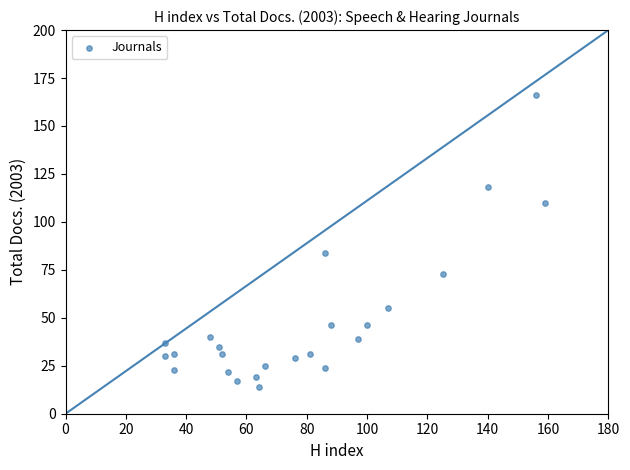

What is the range of X values (max minus min)?

126